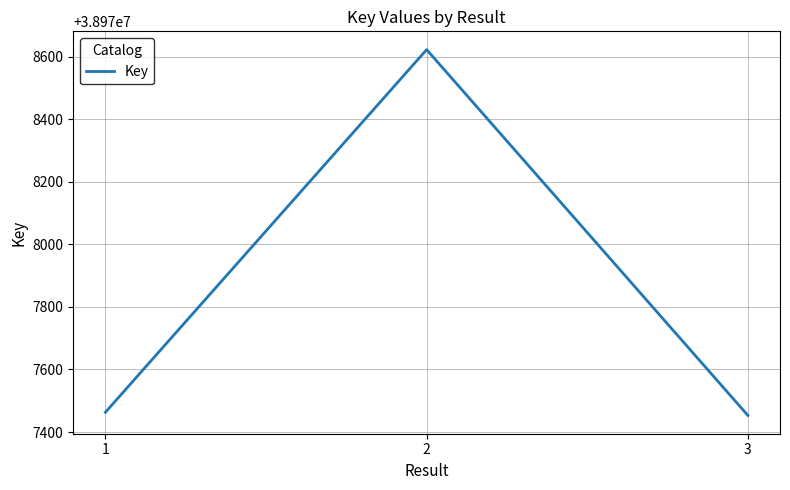

How many categories are shown in the chart?

3